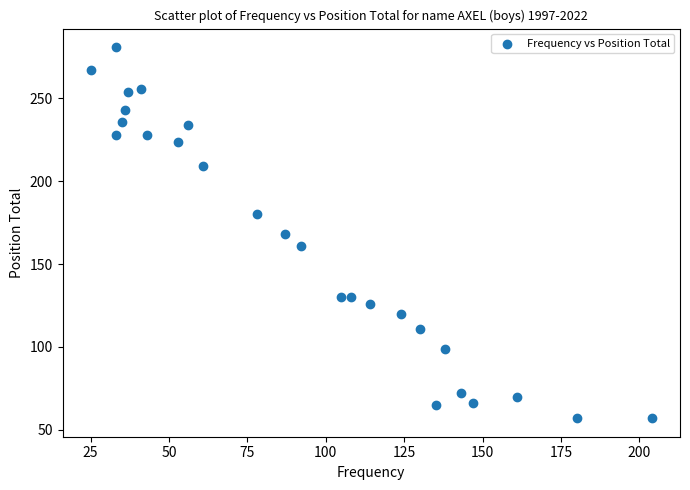

What is the range of X values (max minus min)?

179